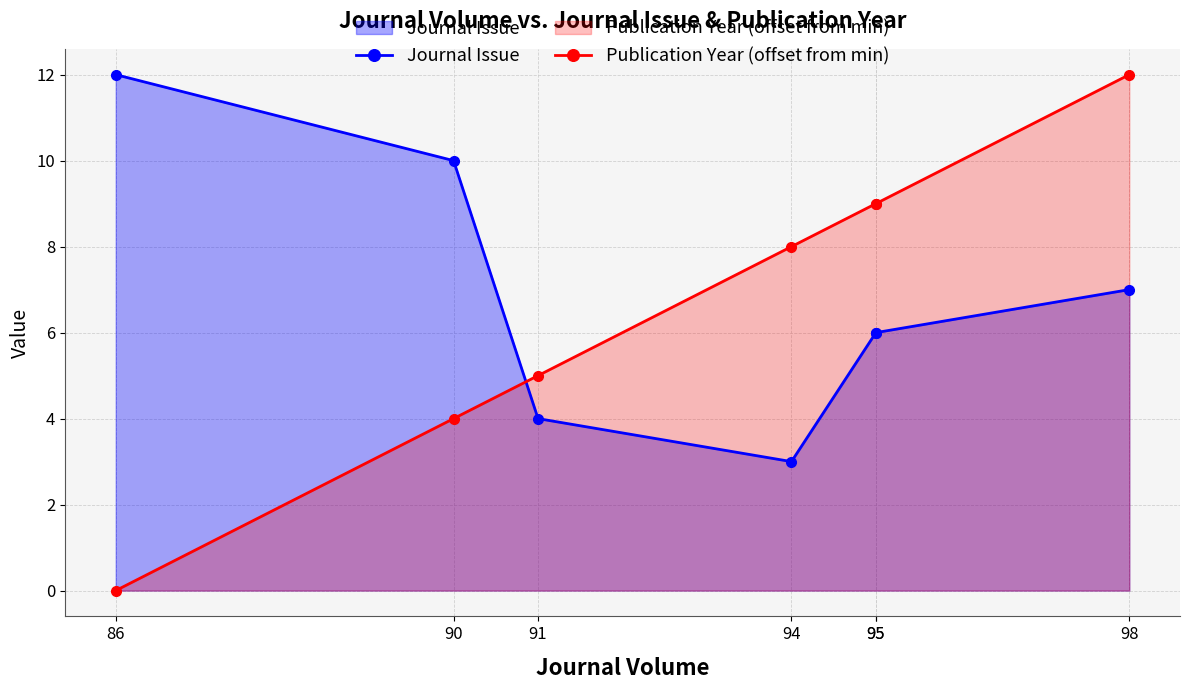

Does the chart have visible grid lines?

Yes